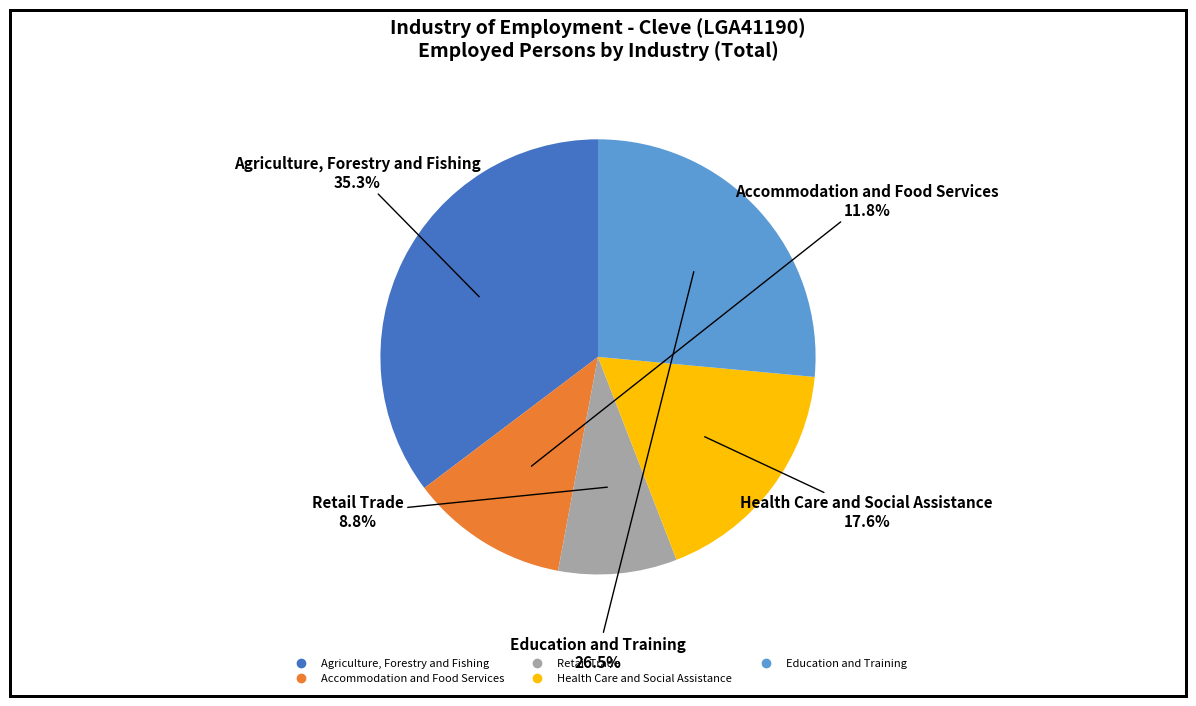

Count the number of slices in the pie.

5